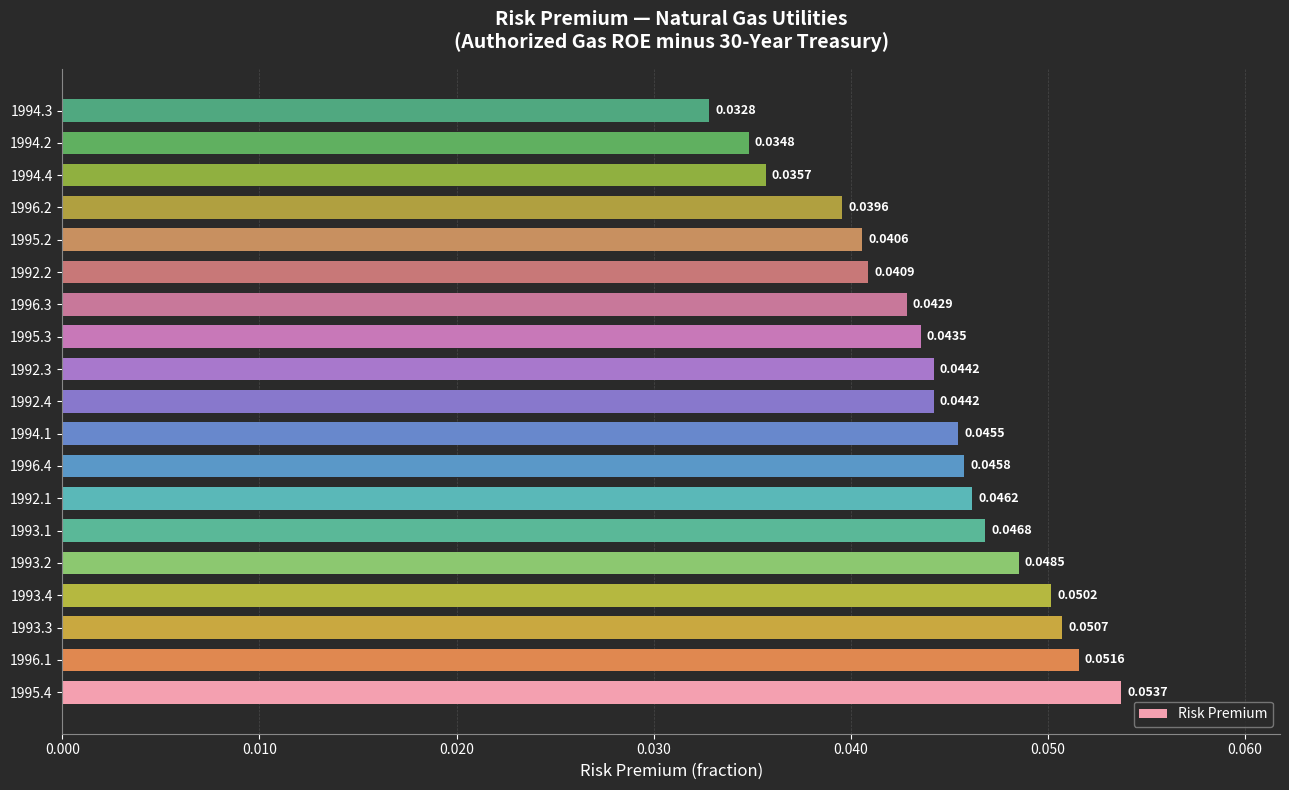

Which has a higher value, 1996.1 or 1994.2?

1996.1